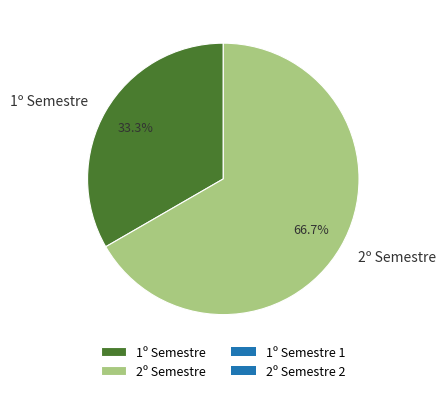

To the nearest percent, what portion does 1º Semestre represent?

33%